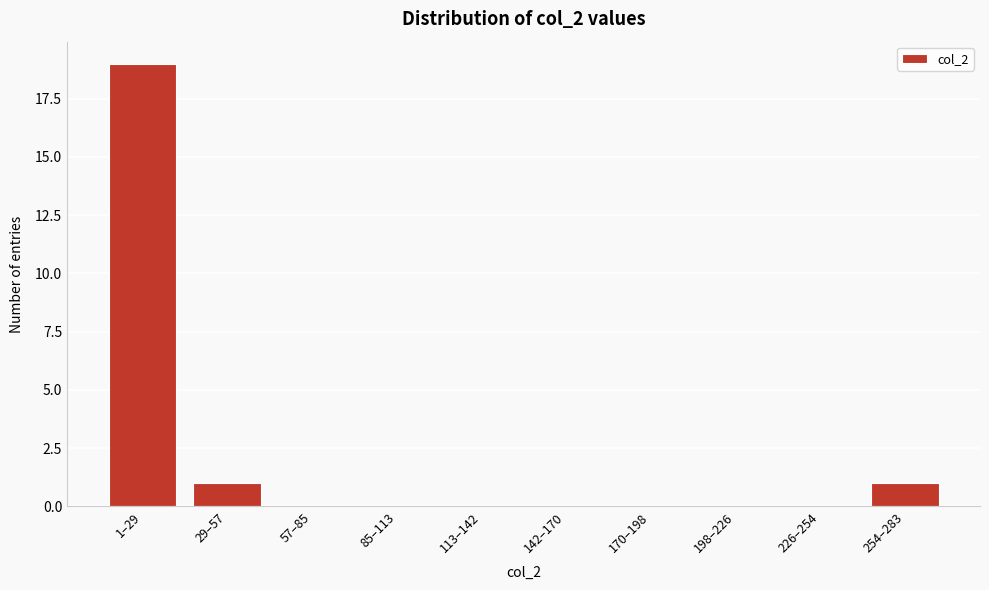

Reading left to right, list all the values displayed in this chart.

1–29=19	29–57=1	57–85=0	85–113=0	113–142=0	142–170=0	170–198=0	198–226=0	226–254=0	254–283=1